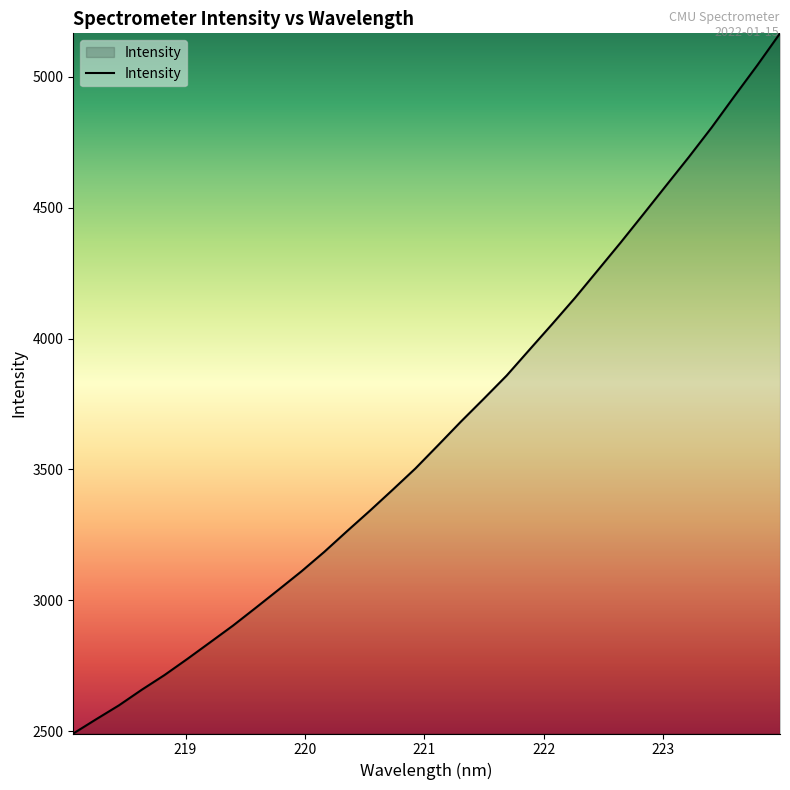

What is the minimum value shown in the chart?

2491.0